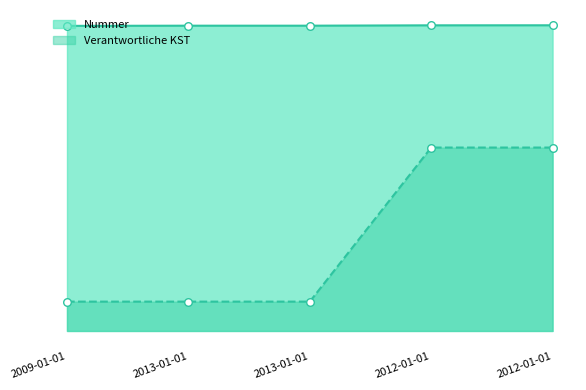

Which series has the largest total across all categories?

Nummer